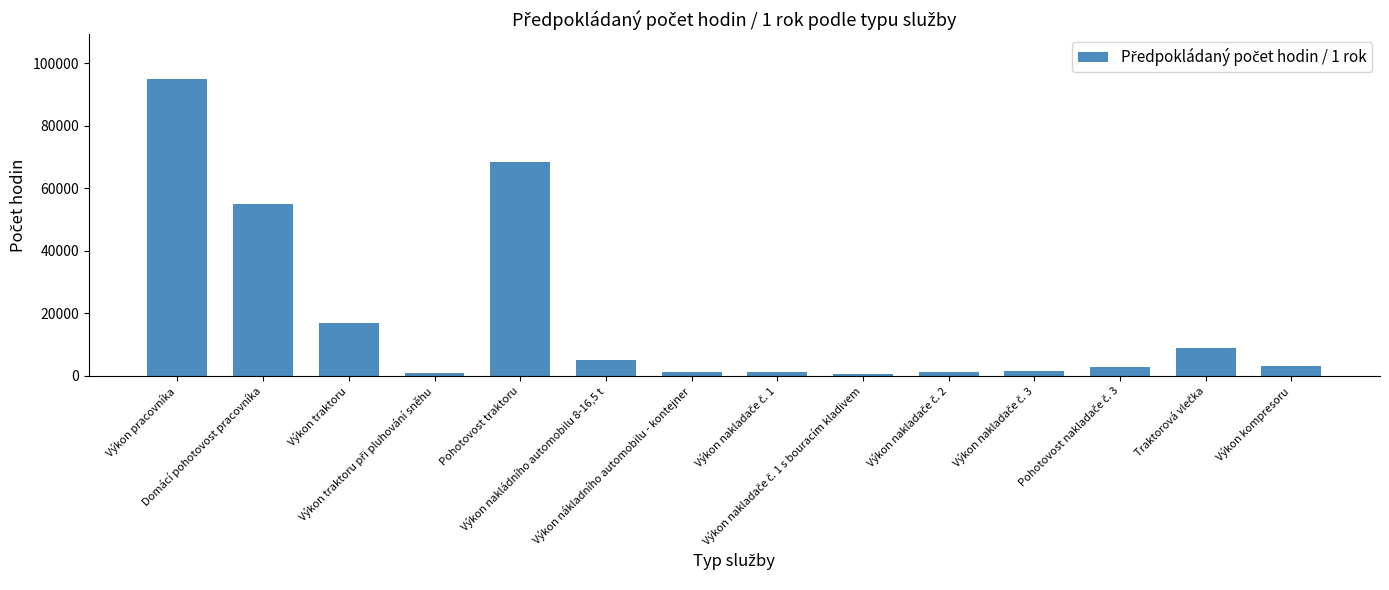

What is the maximum value shown in the chart?

95000